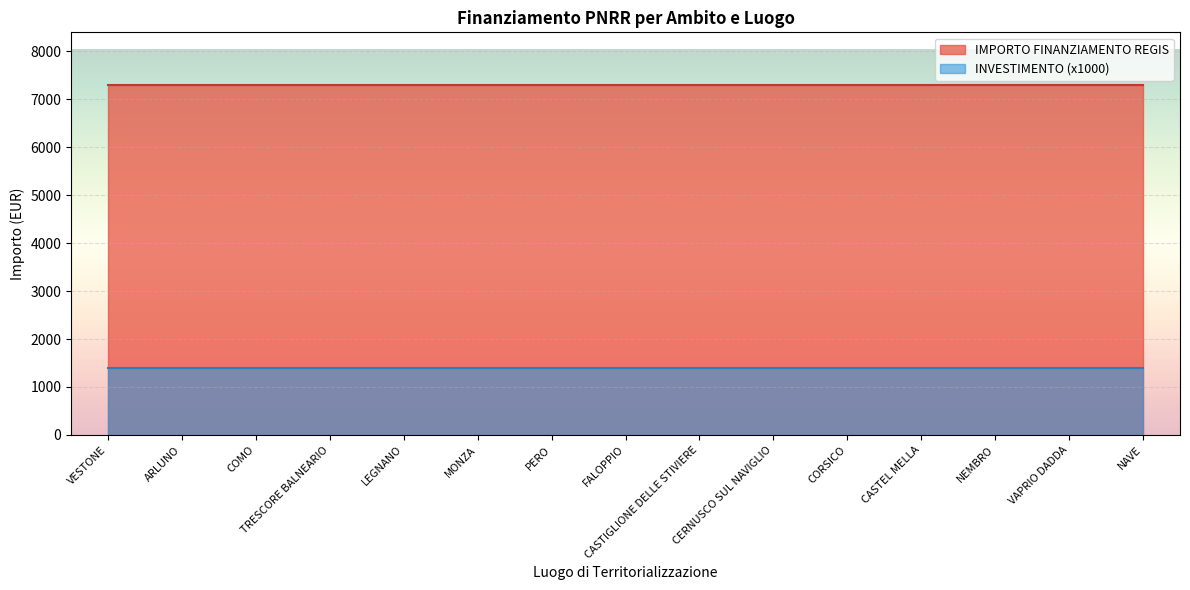

What is the total value across all series at CASTIGLIONE DELLE STIVIERE?

8701